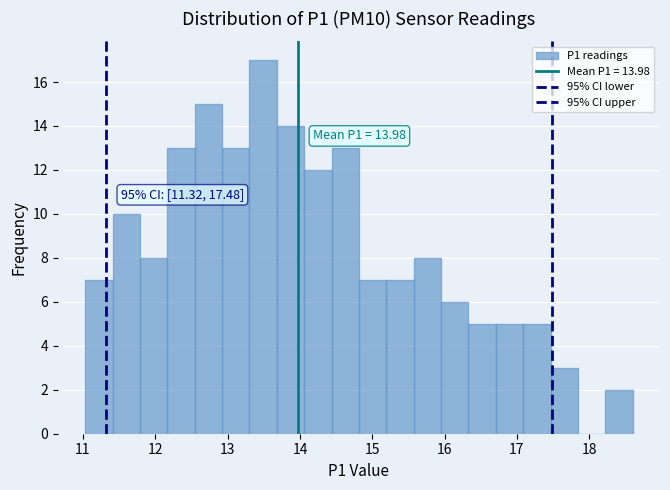

Around what value on the x-axis is the tallest bar? Give the approximate position of its centre, as read against the axis.

13.5